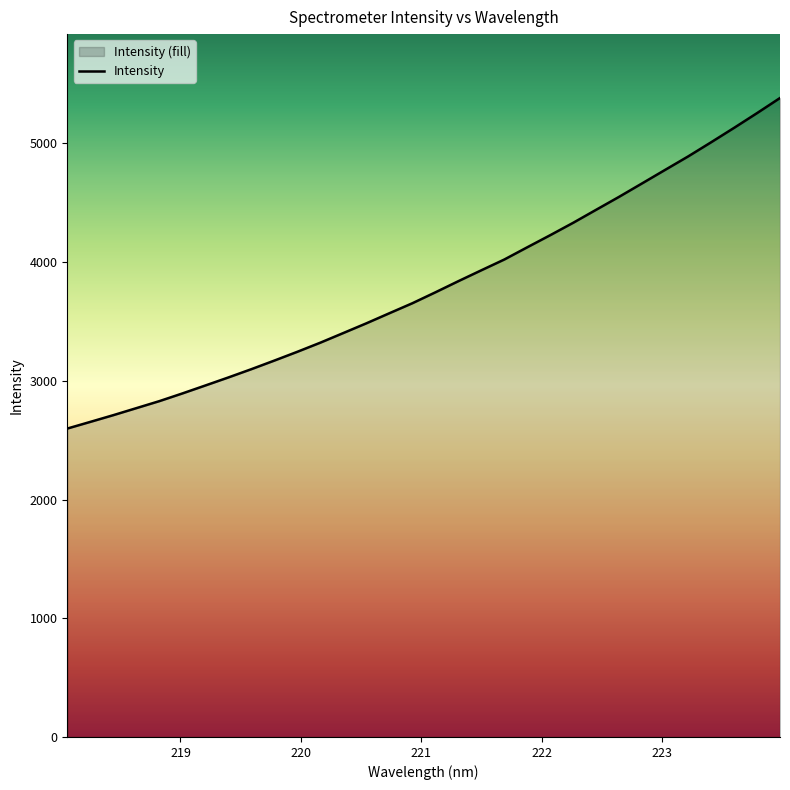

What is the greatest value displayed?

5383.2